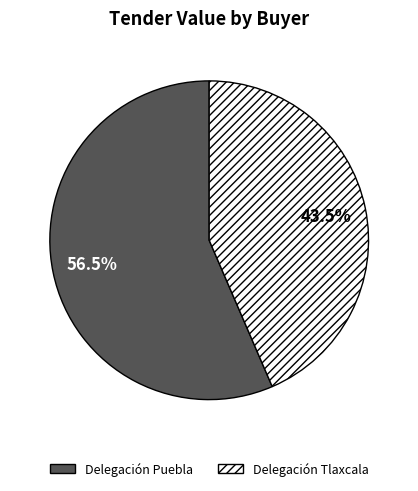

Which slice is the largest?

Delegación Puebla